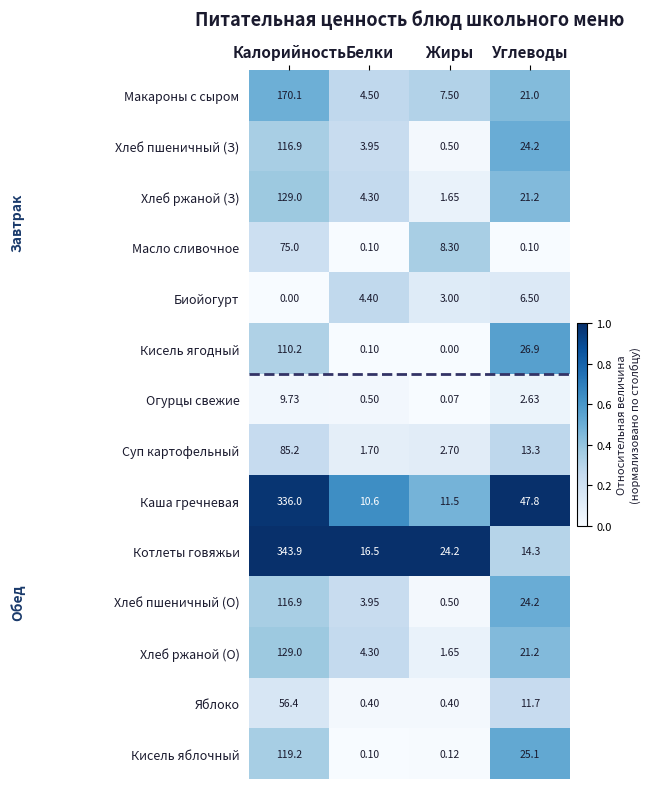

List the labels in order of Огурцы свежие value, smallest first.

Жиры, Белки, Углеводы, Калорийность